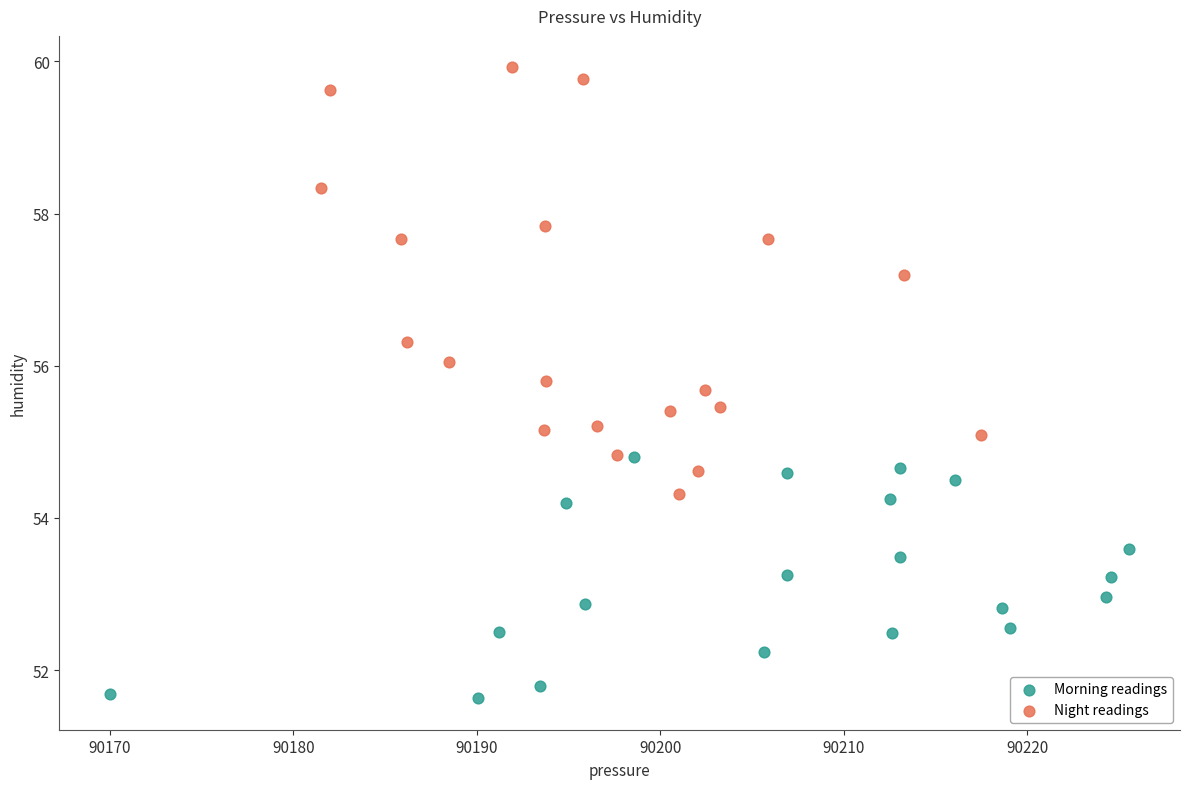

Which series contains the lowest Y value?

Morning readings